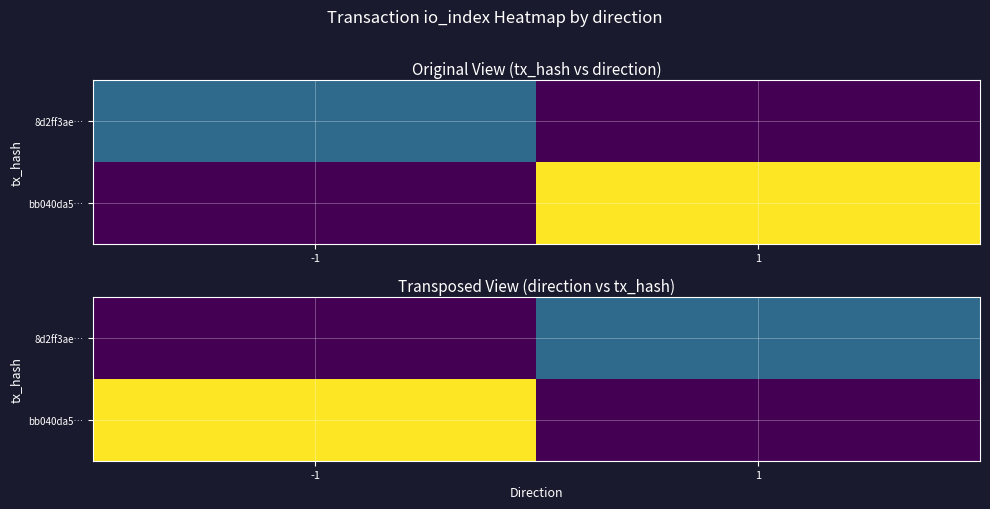

Is it true that bb040da5… equals 0 at 1?

True